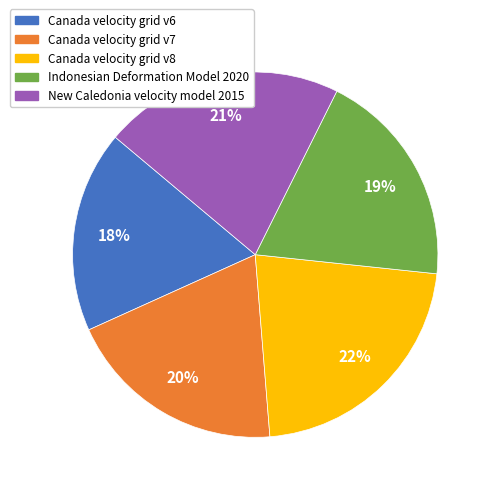

Does New Caledonia velocity model 2015 represent more than half of the total?

No